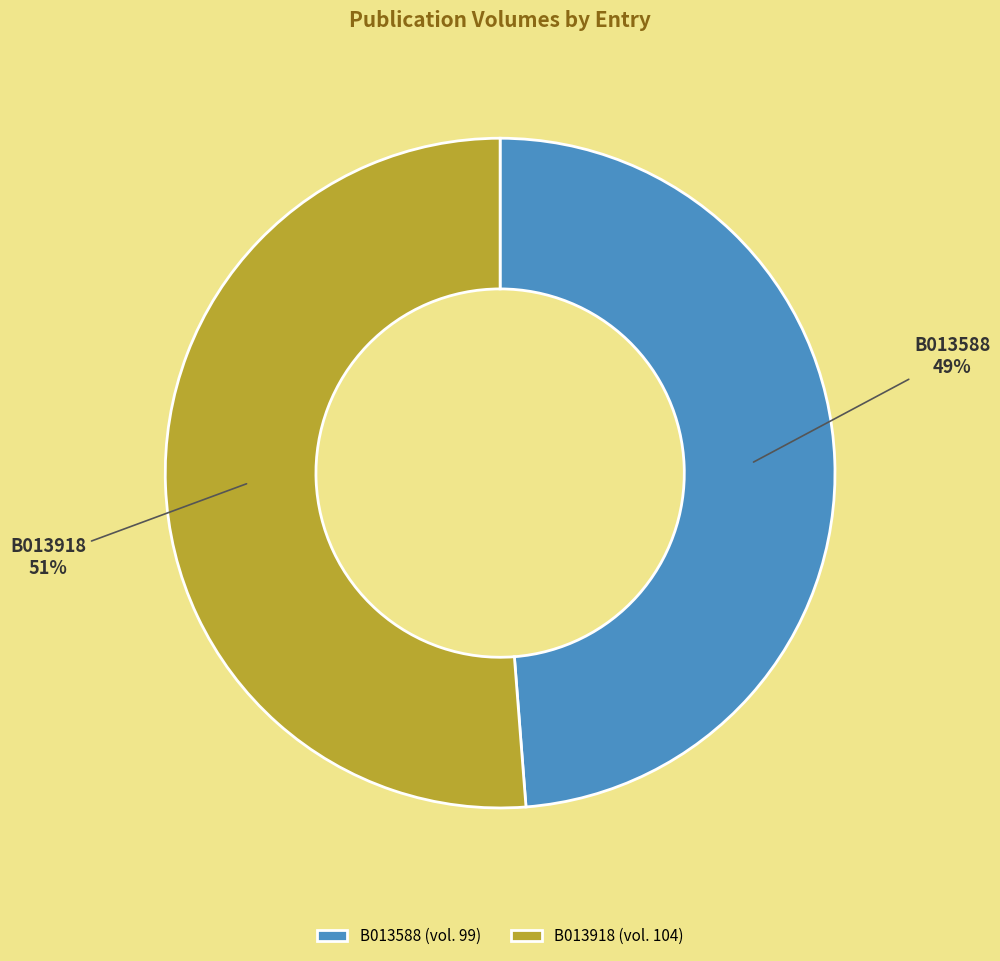

Count the number of slices in the pie.

2